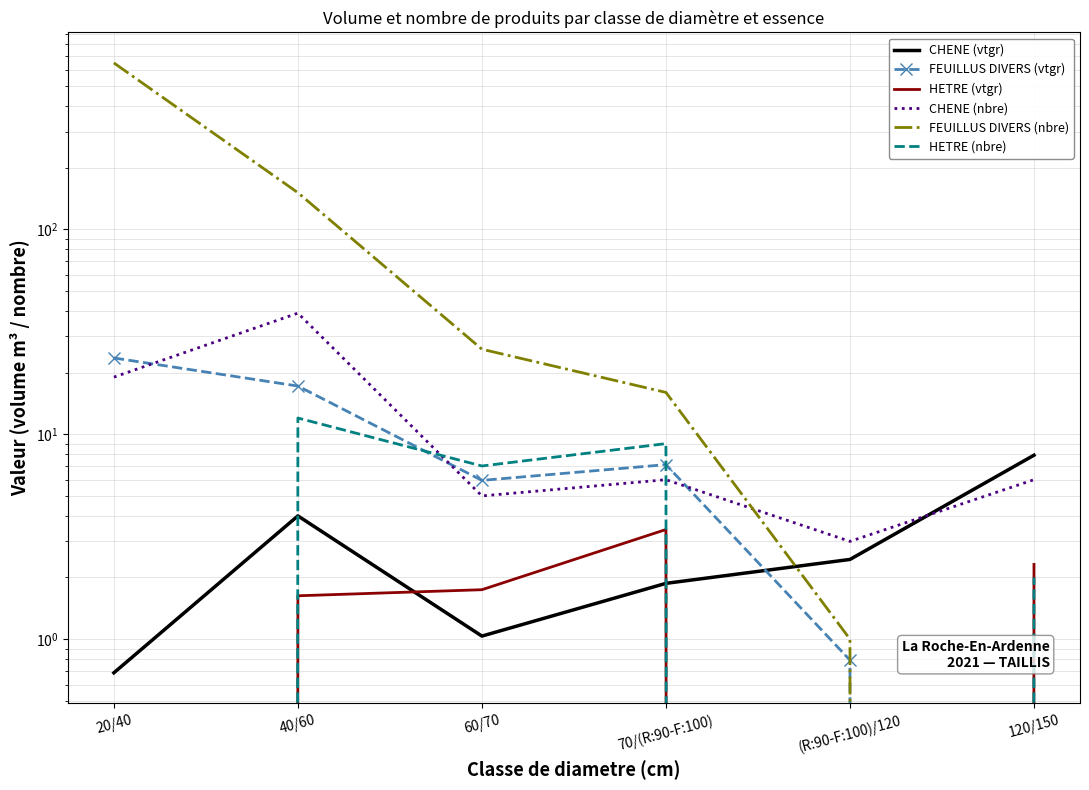

What is the total value across all series at 20/40?

692.3